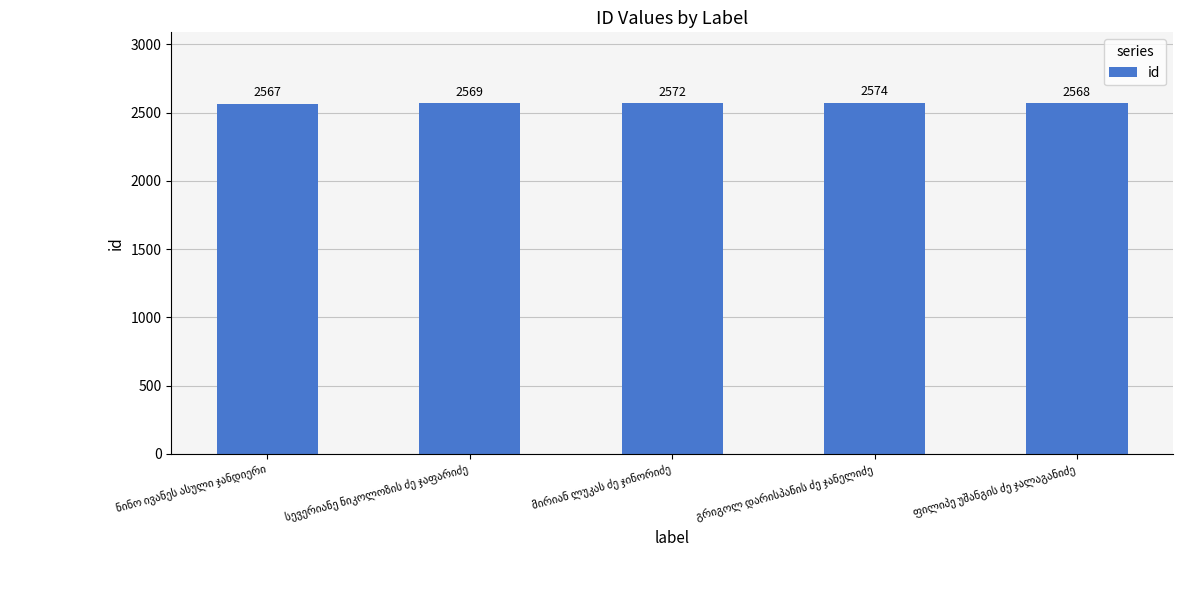

What is the difference between the second highest and minimum values?

5